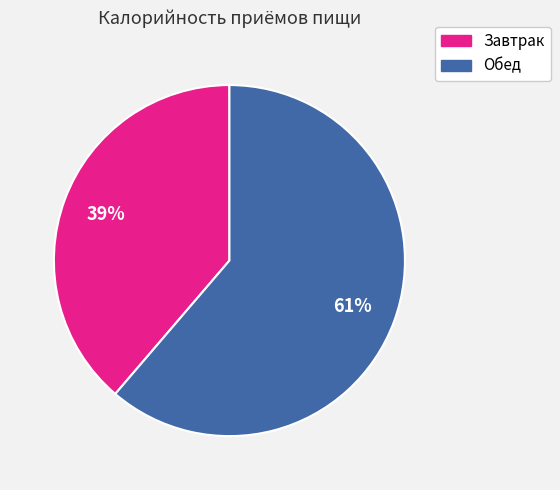

What is the largest slice in the pie chart?

Обед